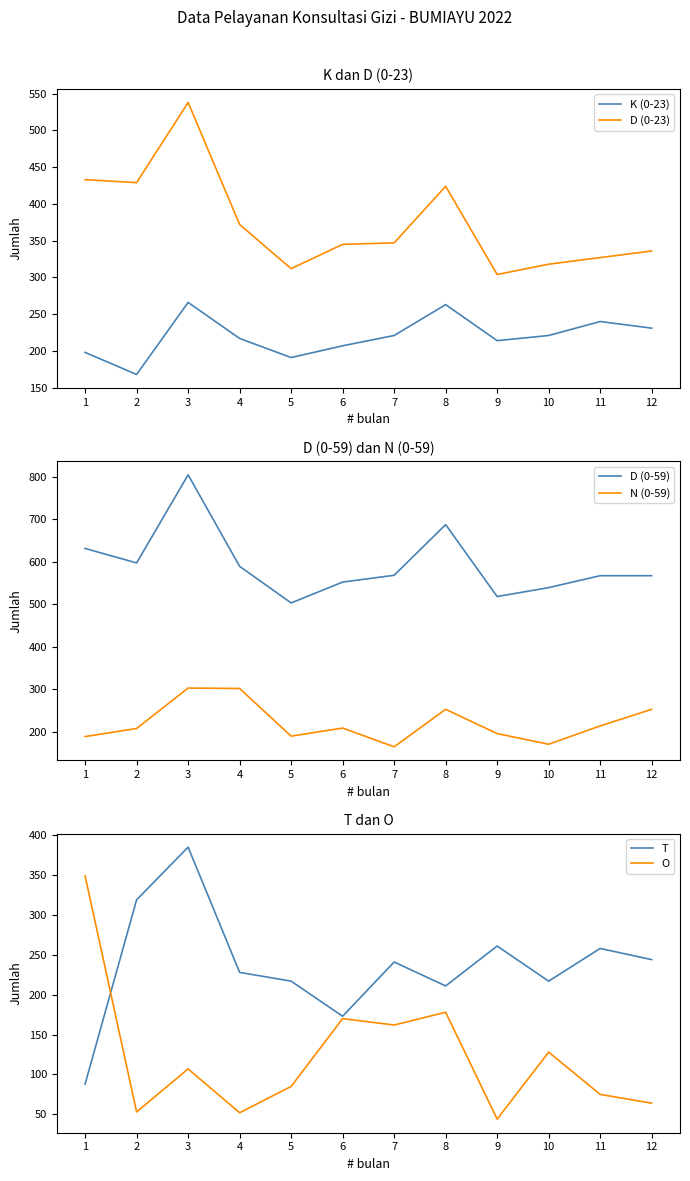

Which series has the widest spread of values?

O